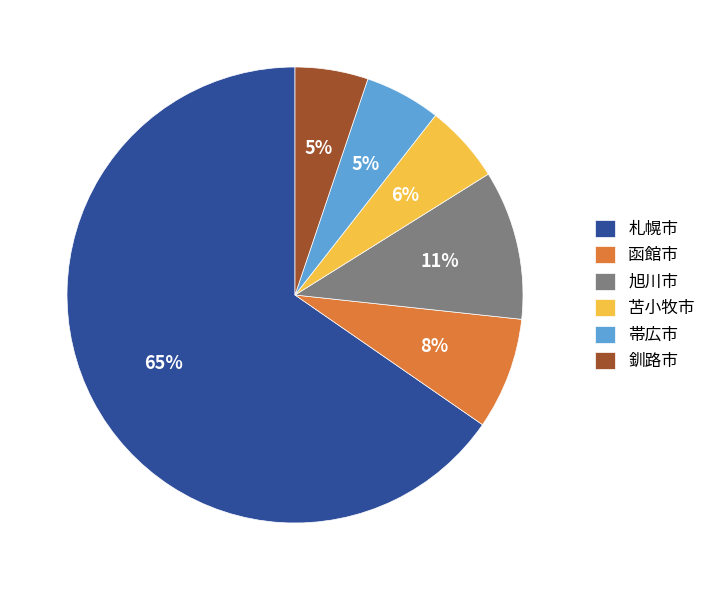

Is it true that 釧路市 is 5% of the pie?

True